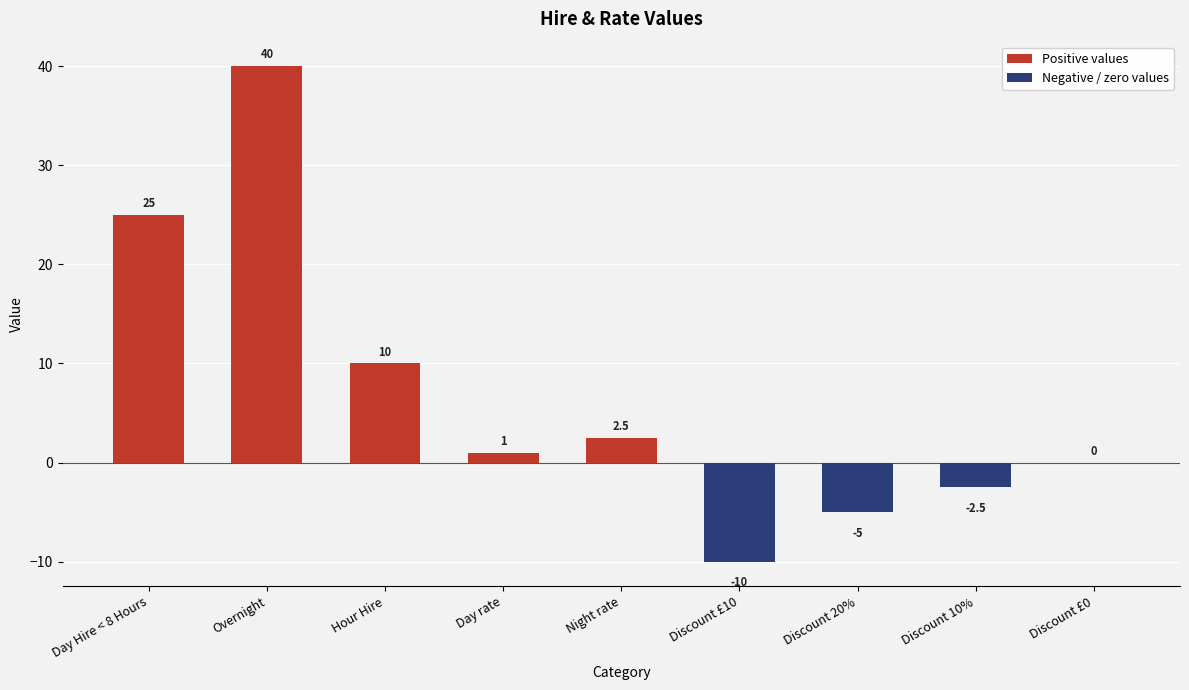

Where does the data first go above 1?

Day Hire < 8 Hours